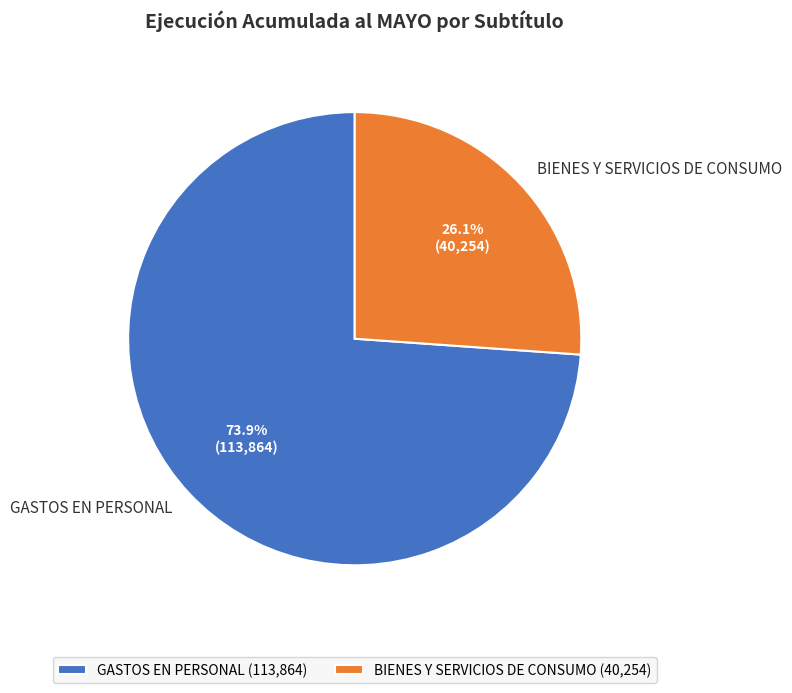

Count the number of slices in the pie.

2